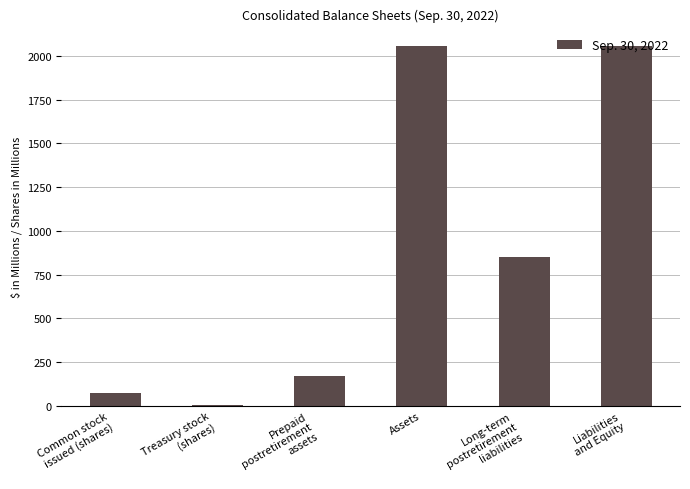

The chart shows a value of 2058.1 at Liabilities
and Equity. True or false?

True